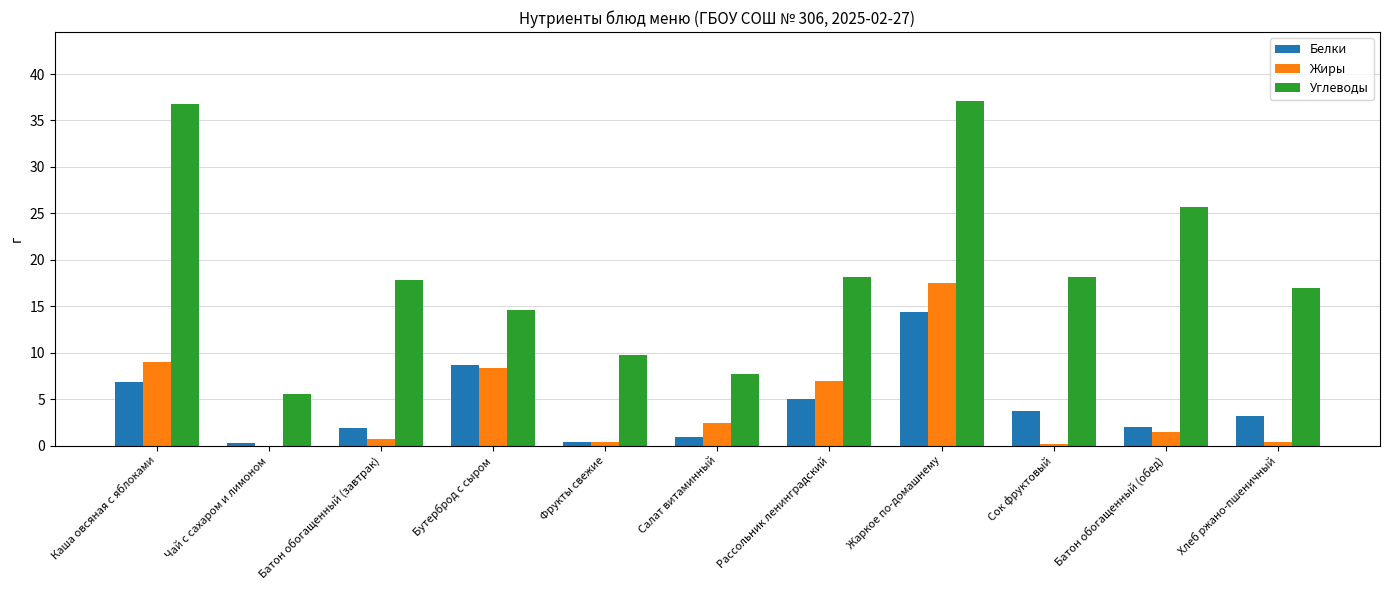

What is the sum of the Жиры values at Каша овсяная с яблоками and Жаркое по-домашнему?

26.5